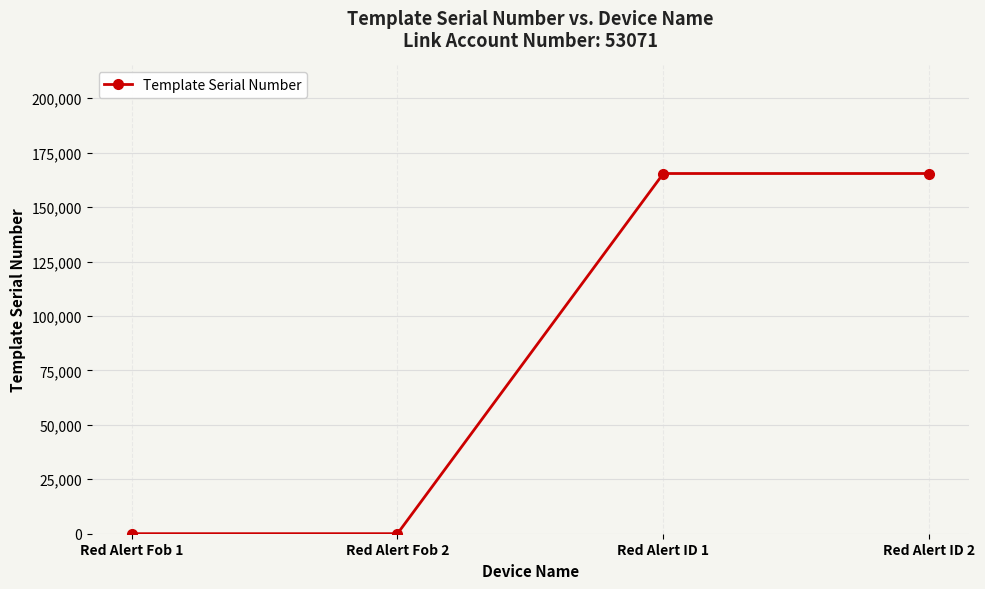

What is the label of the 1st point from the right?

Red Alert ID 2